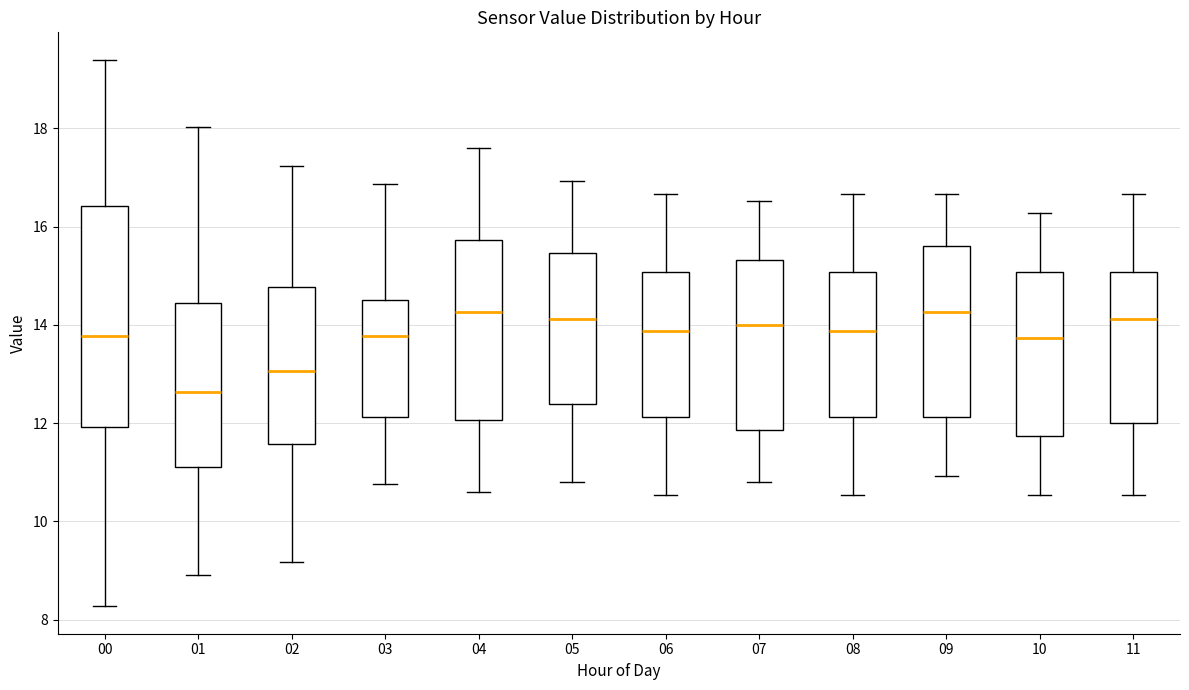

Reading left to right, read every box against the y-axis: the position of its median line, the range the box covers, and the ends of its whiskers. The values are not printed on the chart, so give them approximately, as read against the axis.

00: median 13.8, box 12.0 to 16.4, whiskers 8.2 to 19.4
01: median 12.6, box 11.2 to 14.4, whiskers 9.0 to 18.0
02: median 13.0, box 11.6 to 14.8, whiskers 9.2 to 17.2
03: median 13.8, box 12.2 to 14.6, whiskers 10.8 to 16.8
04: median 14.2, box 12.0 to 15.8, whiskers 10.6 to 17.6
05: median 14.2, box 12.4 to 15.4, whiskers 10.8 to 17.0
06: median 13.8, box 12.2 to 15.0, whiskers 10.6 to 16.6
07: median 14.0, box 11.8 to 15.4, whiskers 10.8 to 16.6
08: median 13.8, box 12.2 to 15.0, whiskers 10.6 to 16.6
09: median 14.2, box 12.2 to 15.6, whiskers 11.0 to 16.6
10: median 13.8, box 11.8 to 15.0, whiskers 10.6 to 16.2
11: median 14.2, box 12.0 to 15.0, whiskers 10.6 to 16.6